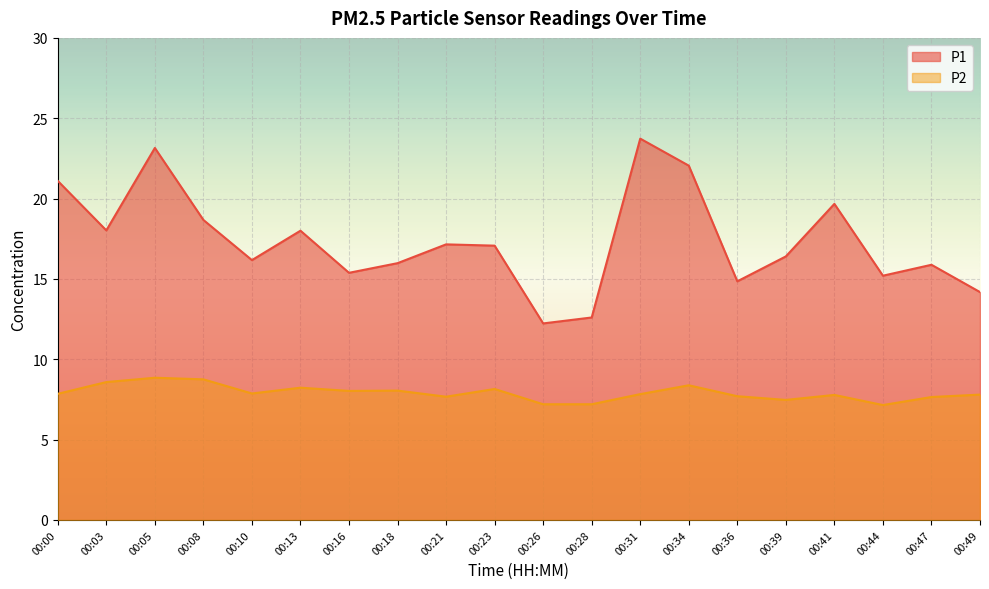

What is the difference between the maximum and second lowest values in the P2 series?

1.6